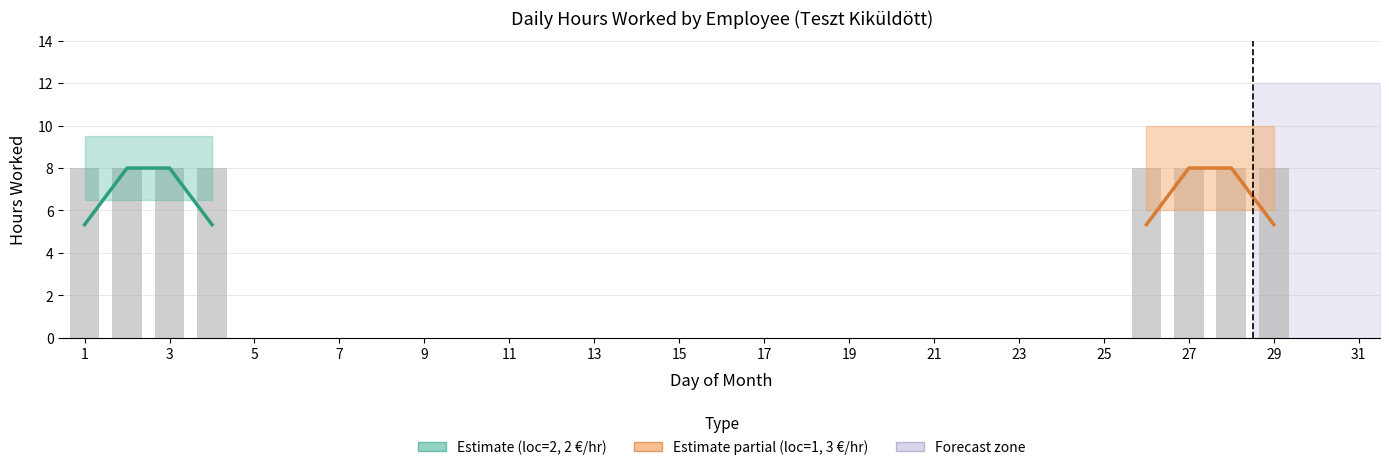

Does the chart contain any negative values?

No